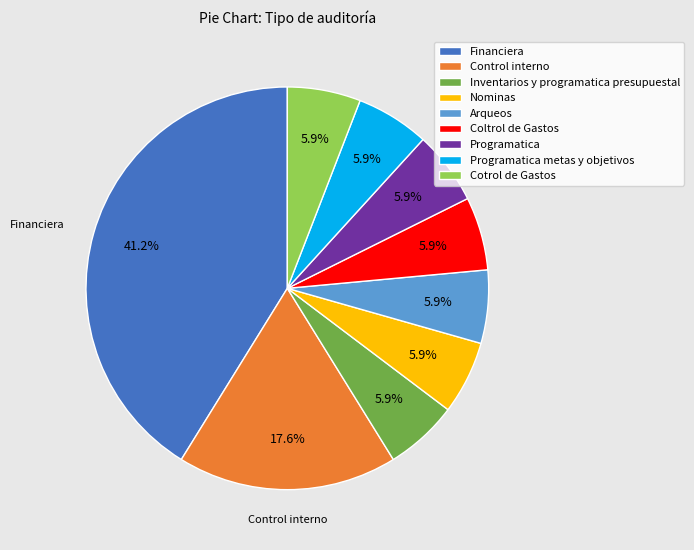

Is Nominas the majority of the pie?

No